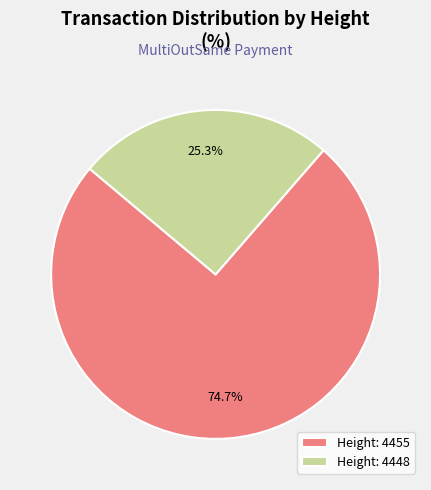

What is the total percentage of Height: 4448 and Height: 4455?

100.0%